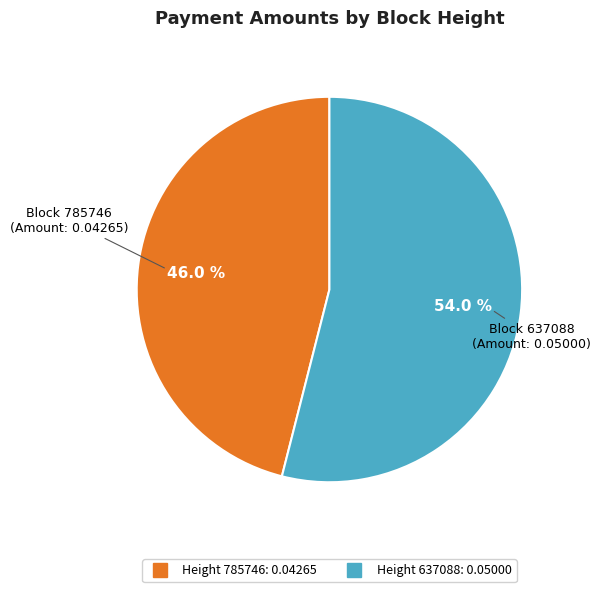

Is there any slice that represents more than half of the pie?

Yes